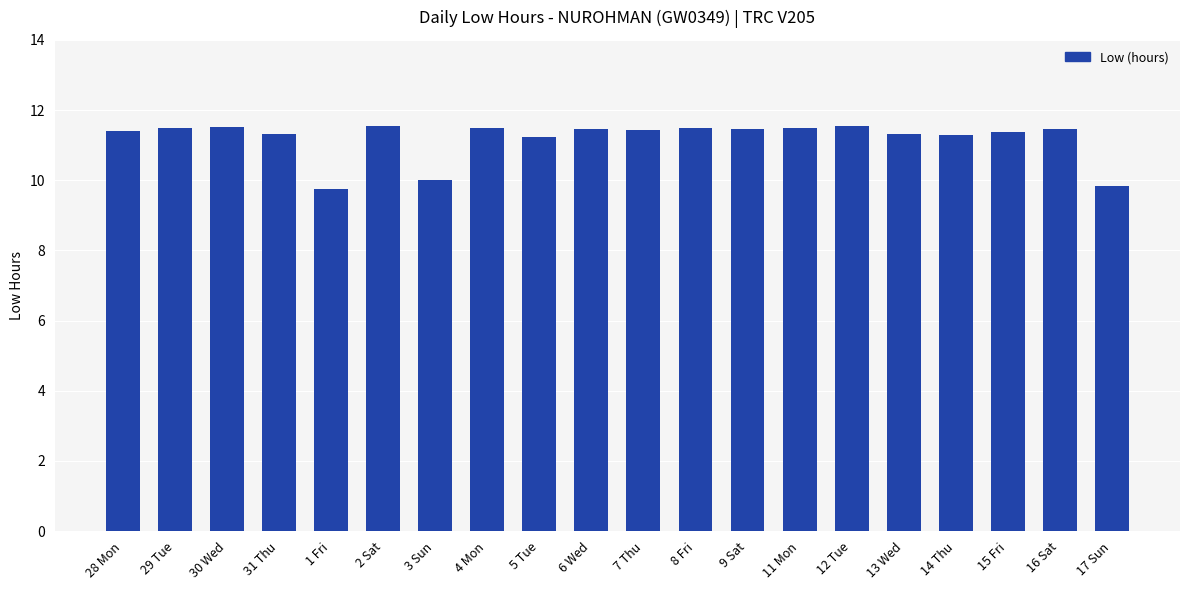

At which label does the data first exceed 11?

28 Mon